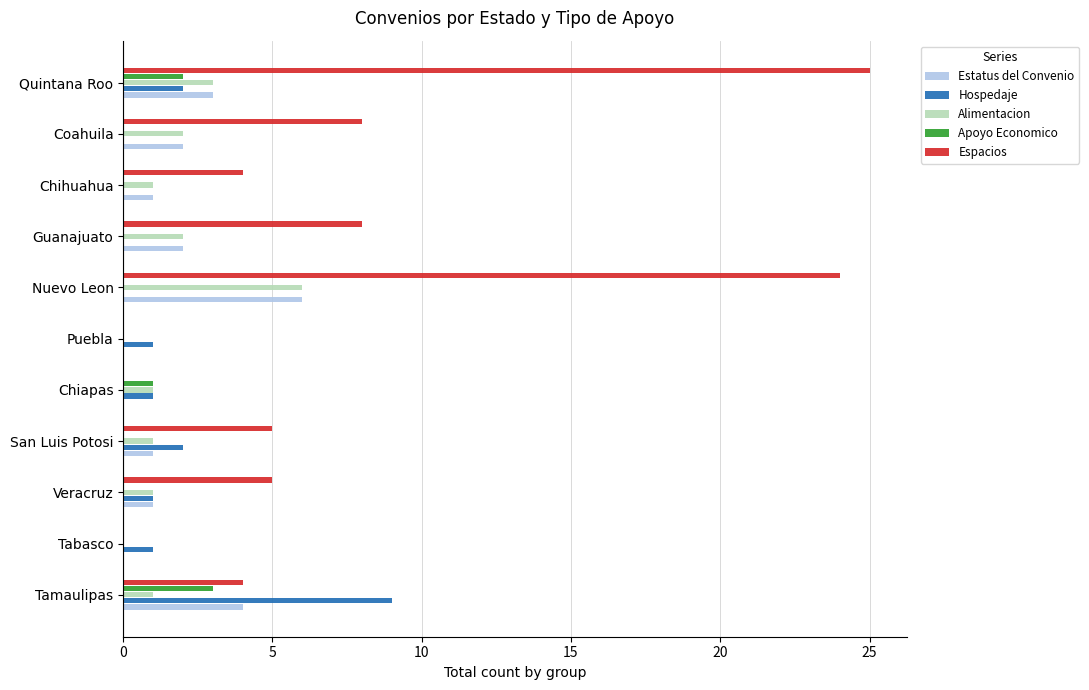

Which series has the largest total across all categories?

Espacios